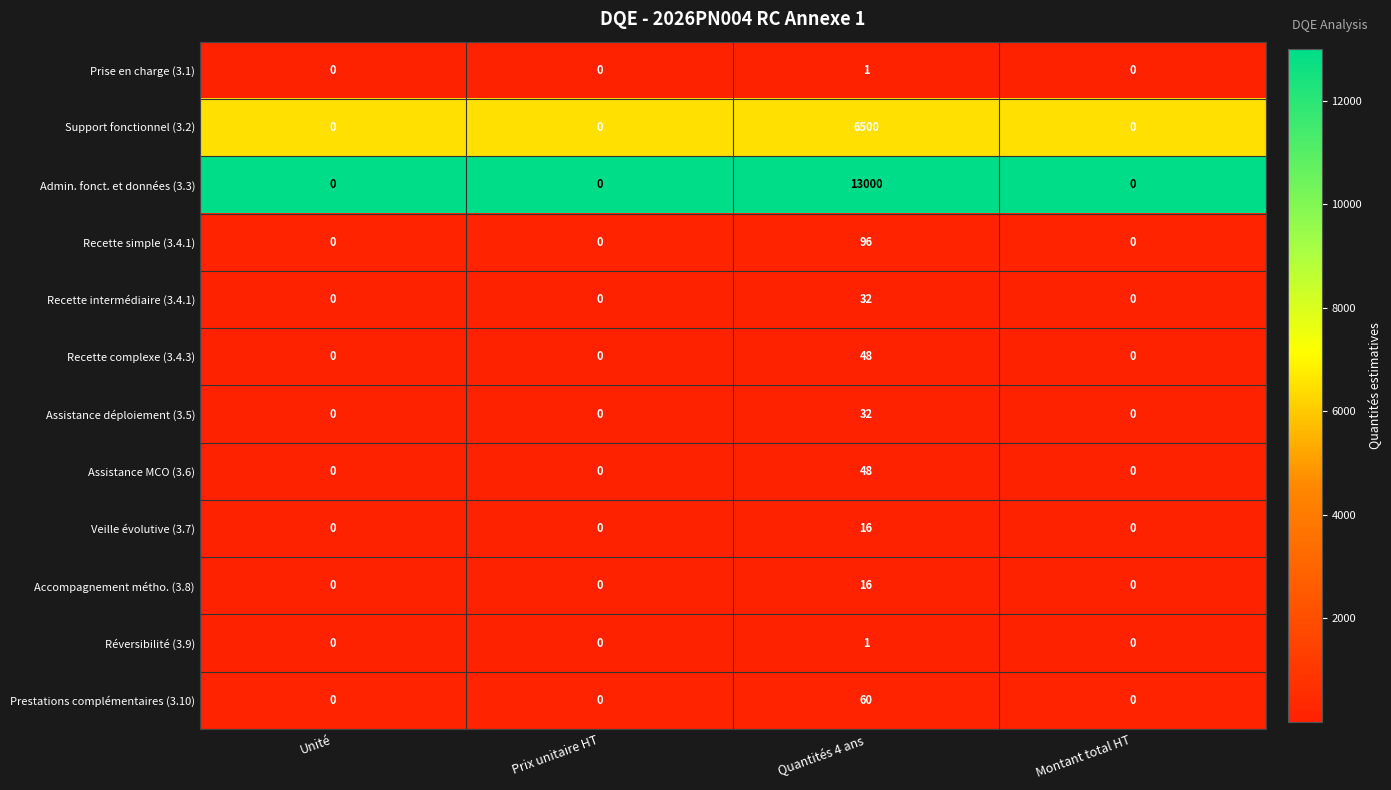

What is the approximate value of Support fonctionnel (3.2) at Quantités 4 ans, to the nearest 50?

6500